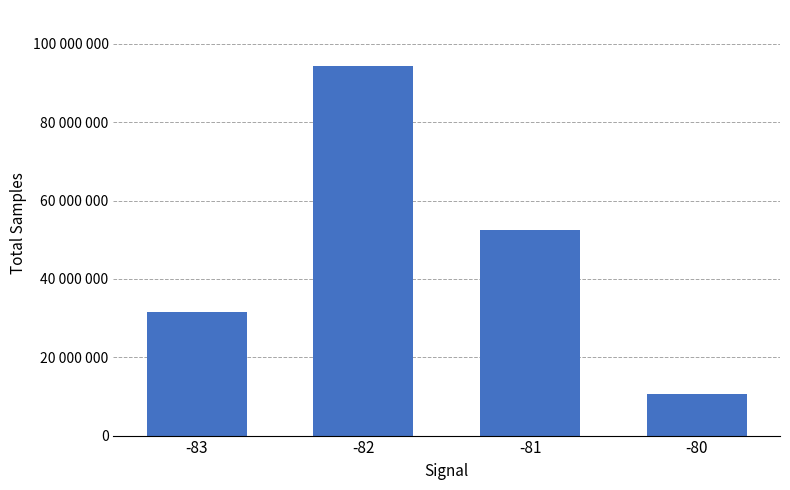

What is the sum of the values at -82 and -83?

125984051